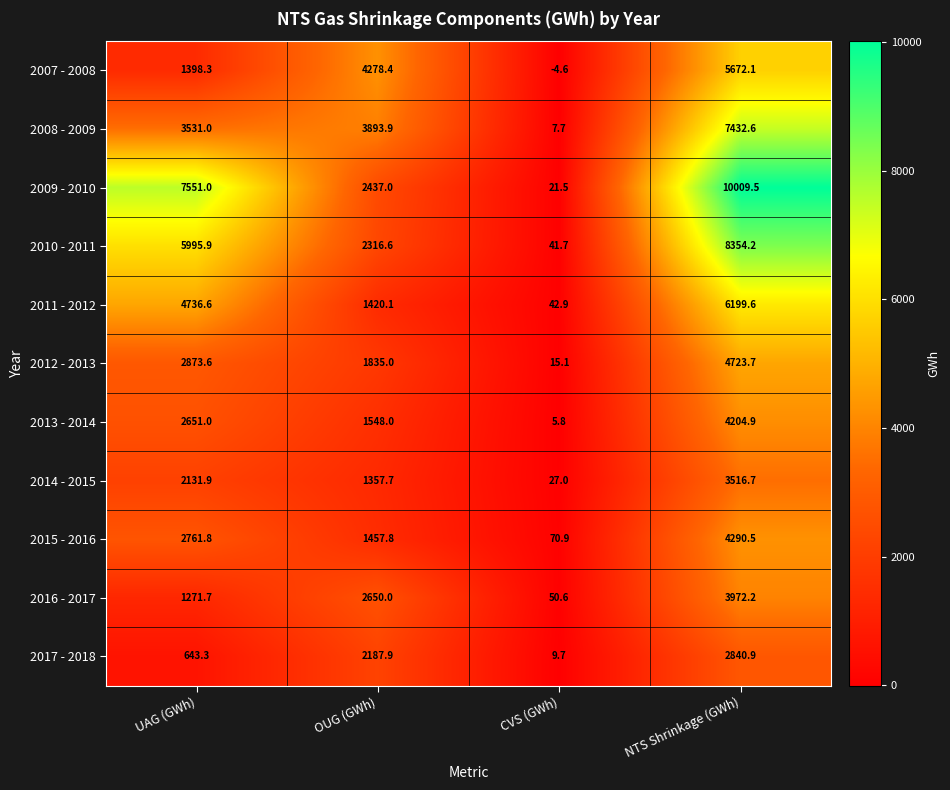

Is it true that 2015 - 2016 equals 561.9 at OUG (GWh)?

False